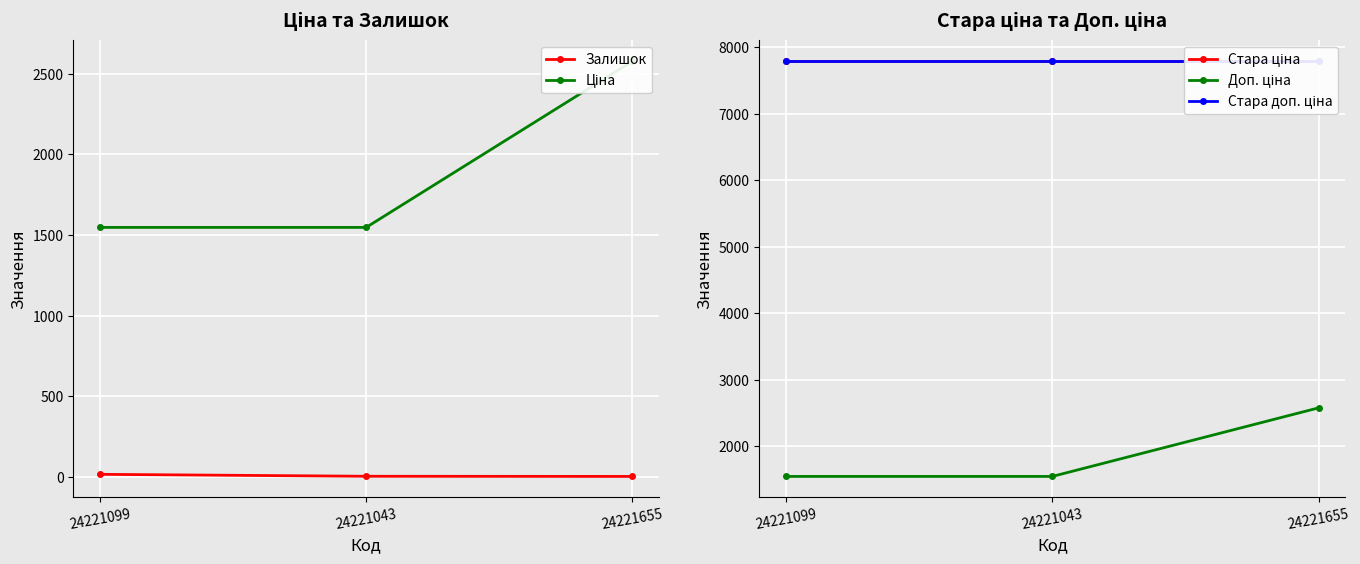

What is the difference between the maximum and minimum values in the Доп. ціна series?

1031.0